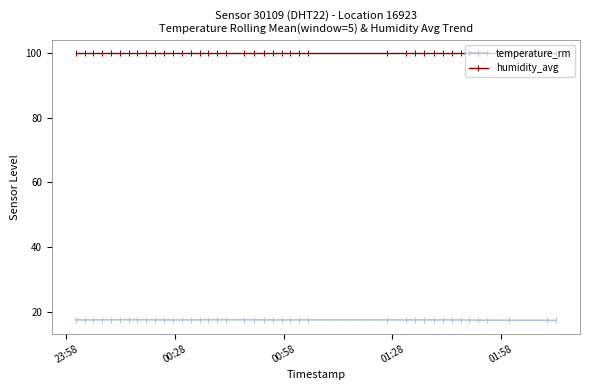

True or false: temperature_rm and humidity_avg intersect in this chart.

False